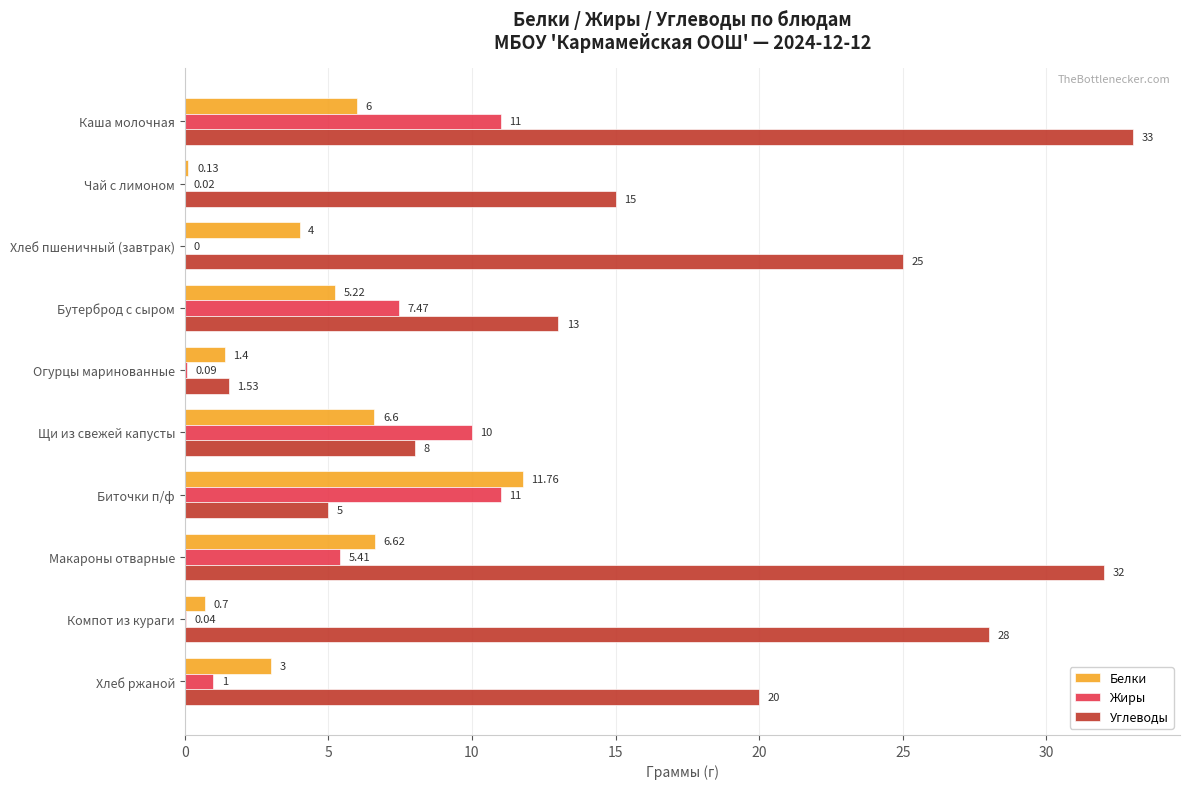

Which series has the widest spread of values?

Углеводы